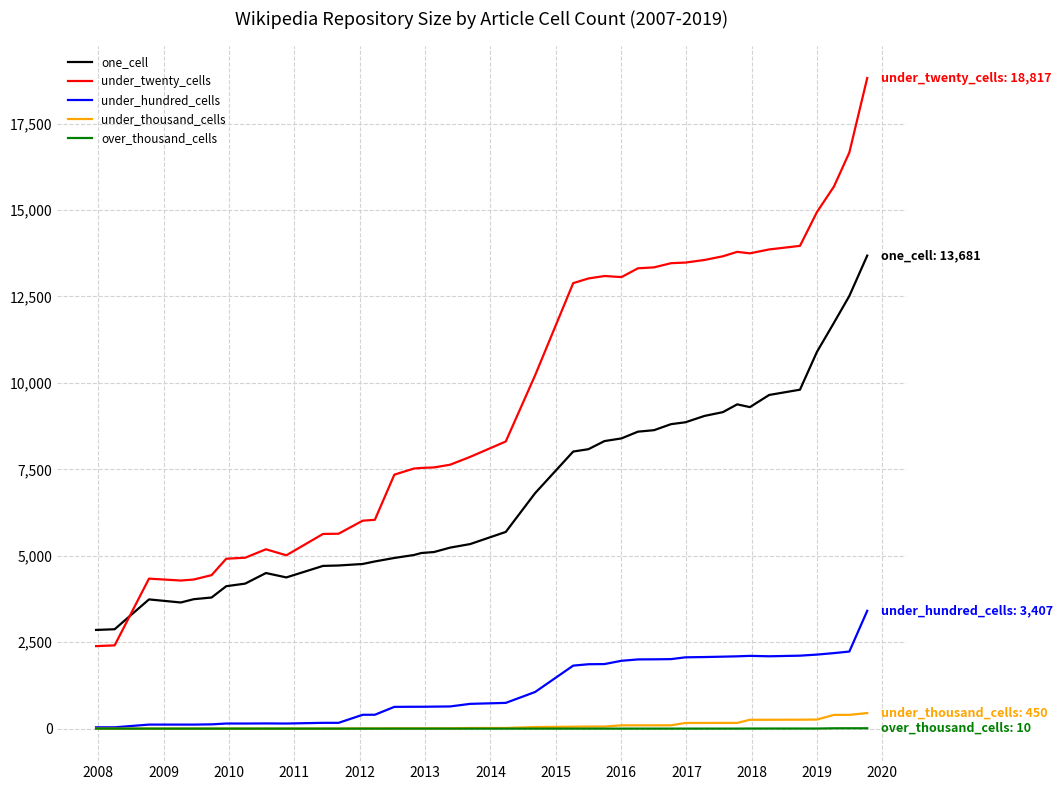

What is the maximum value shown in the chart?

18817